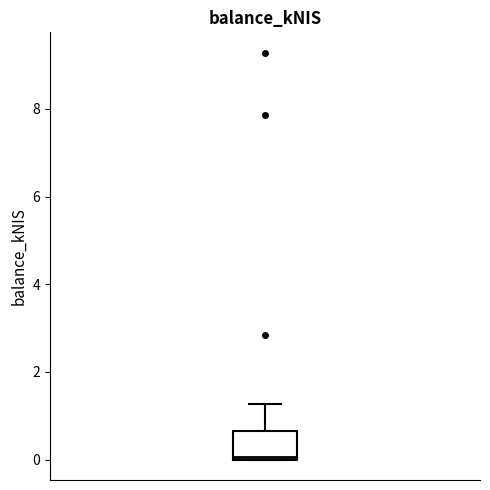

Transcribe this box plot: give where the median line is, the range the box spans, and where the two whiskers end, as read against the y-axis. The values are not printed on the chart, so give them approximately, as read against the axis.

median 0.0 (just above the box's lower edge), box 0.0 to 0.6, whiskers 0.0 to 1.2